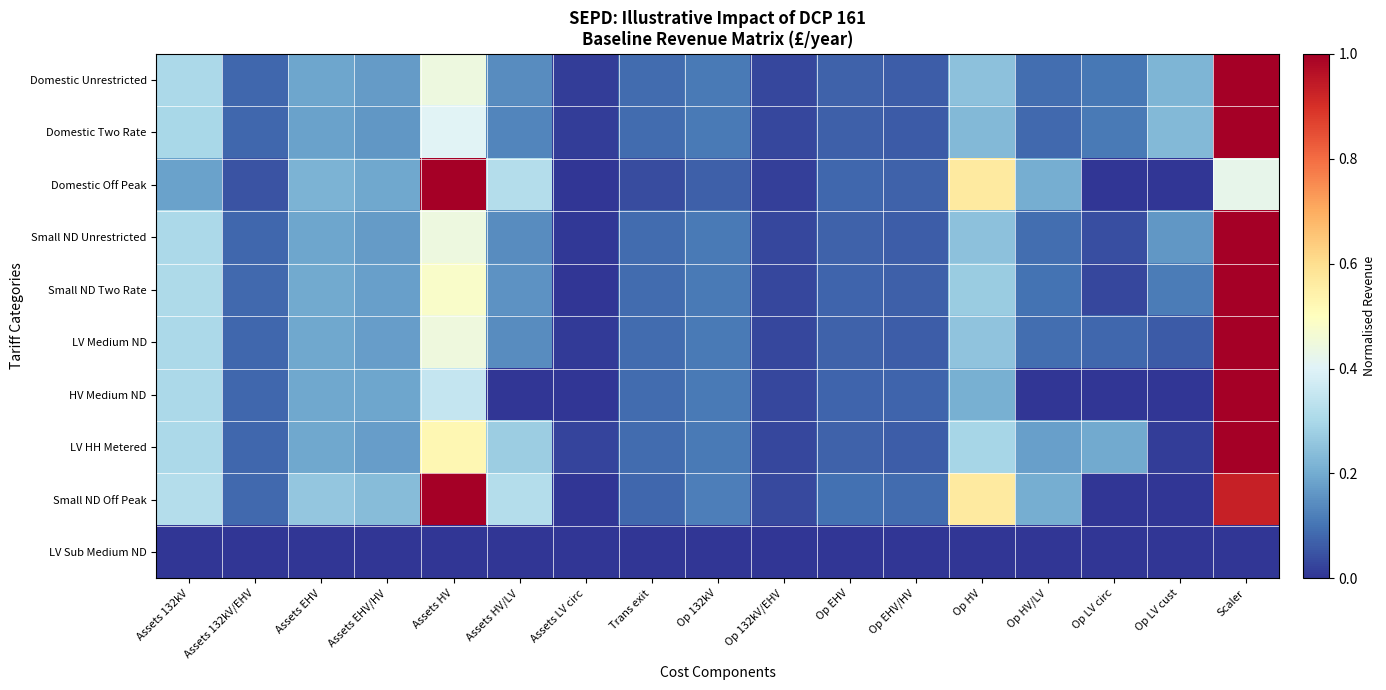

How many categories are shown in the chart?

17